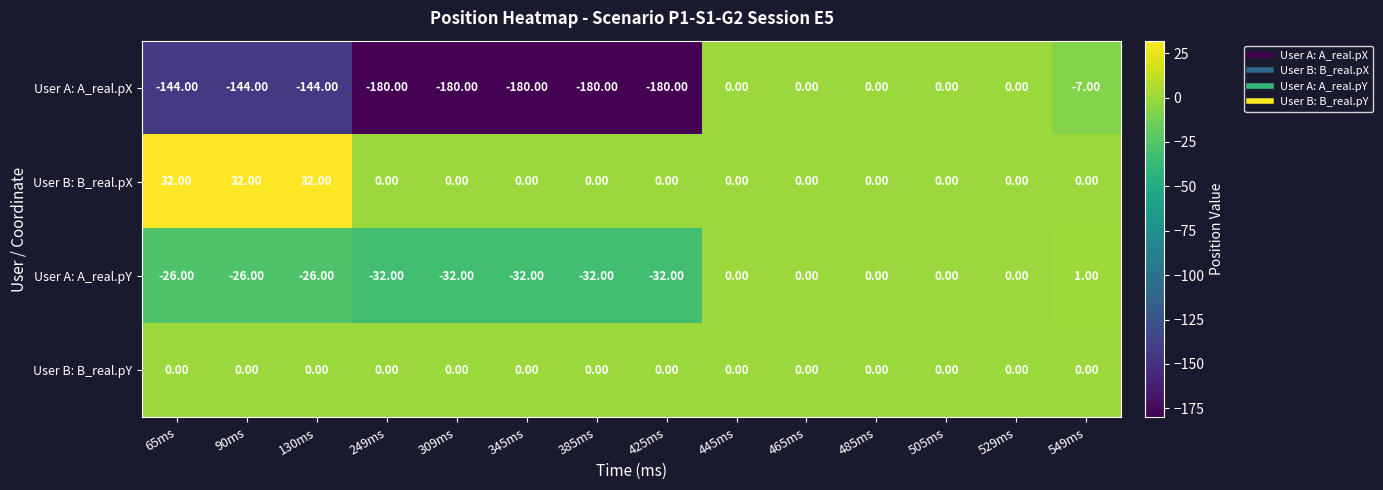

Which series changed the most between 529ms and 549ms?

User A: A_real.pX